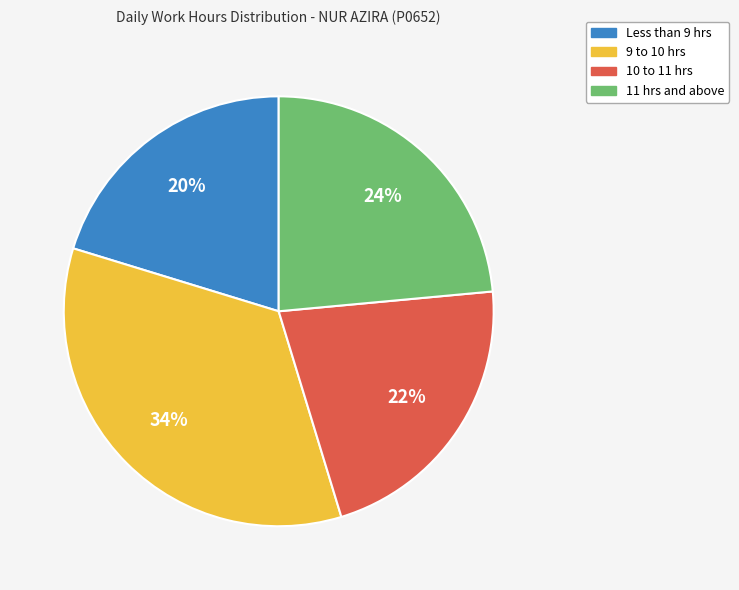

To the nearest percent, what is the difference between the largest and smallest slice percentages?

14%